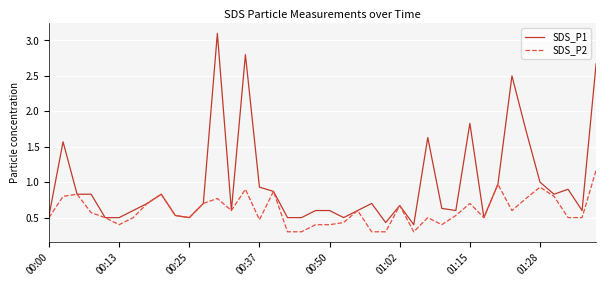

What is the minimum value shown in the chart?

0.3